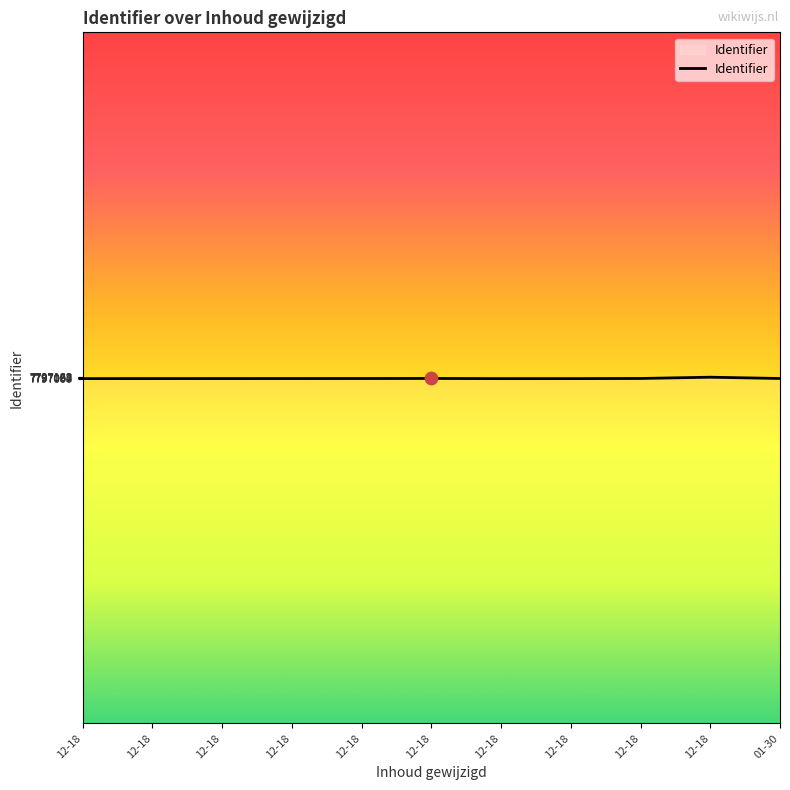

Which has a higher value, 12-18 or 12-18?

12-18